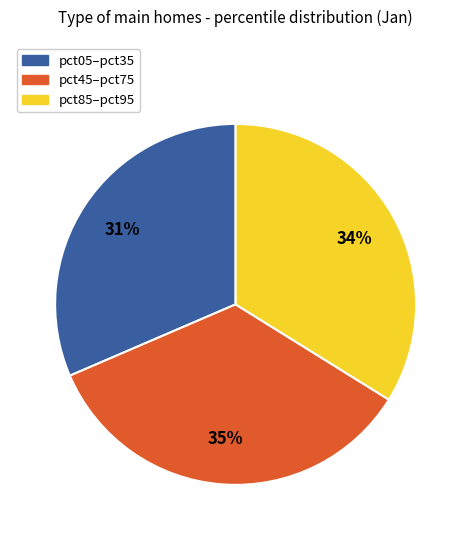

To the nearest percent, what is the average slice percentage?

33%